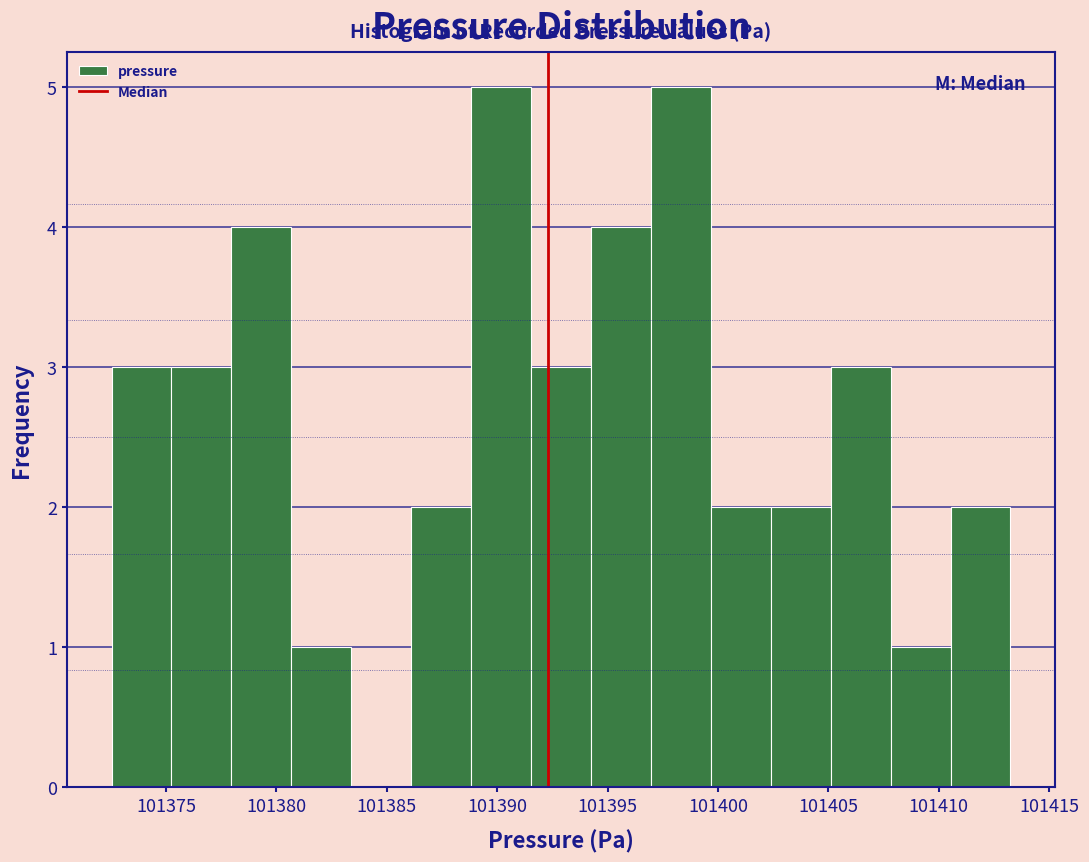

Reading left to right, transcribe this chart: for each bar, give the range it covers on the x-axis and its height. Neither the bar edges nor the heights are printed on the chart, so give them approximately, as read against the axes.

101372.5 to 101375.0: 3
101375.0 to 101378.0: 3
101378.0 to 101380.5: 4
101380.5 to 101383.5: 1
101383.5 to 101386.0: 0
101386.0 to 101389.0: 2
101389.0 to 101391.5: 5
101391.5 to 101394.0: 3
101394.0 to 101397.0: 4
101397.0 to 101399.5: 5
101399.5 to 101402.5: 2
101402.5 to 101405.0: 2
101405.0 to 101408.0: 3
101408.0 to 101410.5: 1
101410.5 to 101413.5: 2